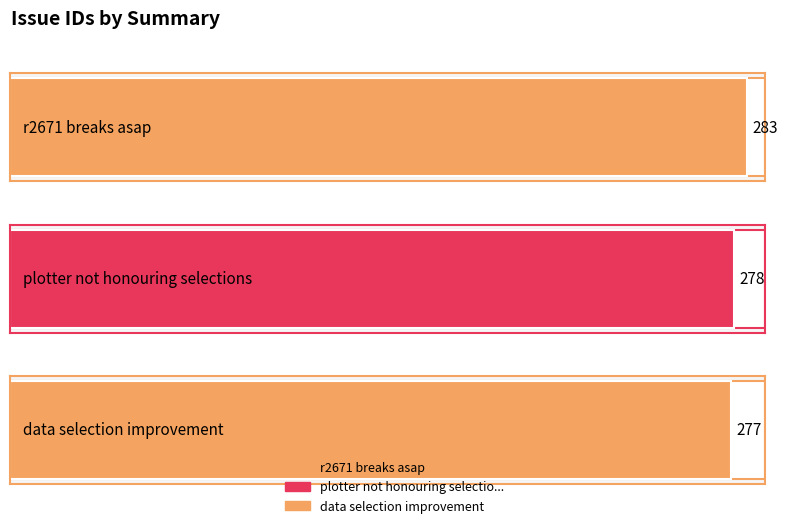

Reading right to left, transcribe all the data shown in this chart.

data selection improvement=277	plotter not honouring selections=278	r2671 breaks asap=283